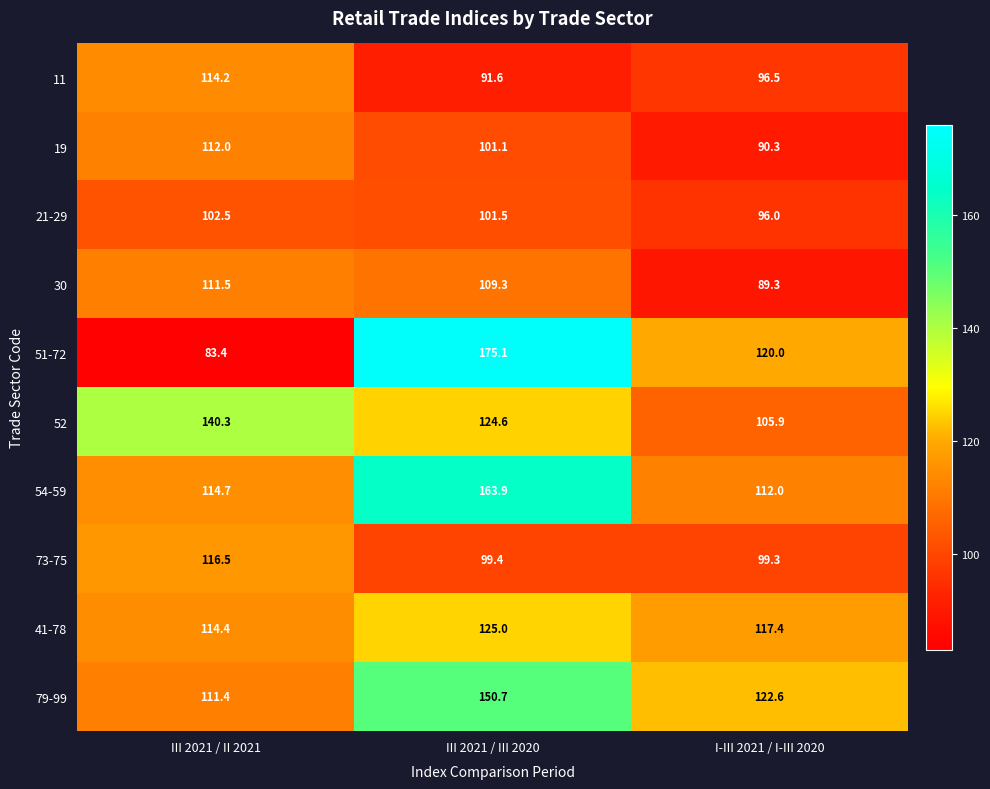

Which series has the widest spread of values?

51-72